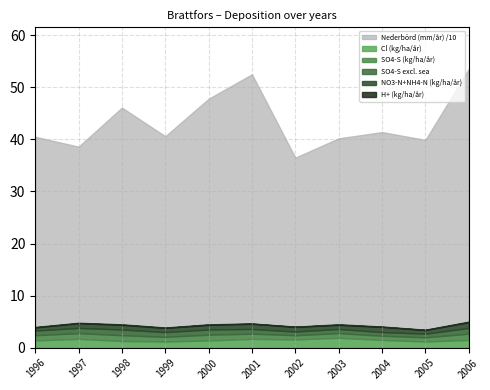

Which series has the largest total across all categories?

Nederbörd (mm/år)